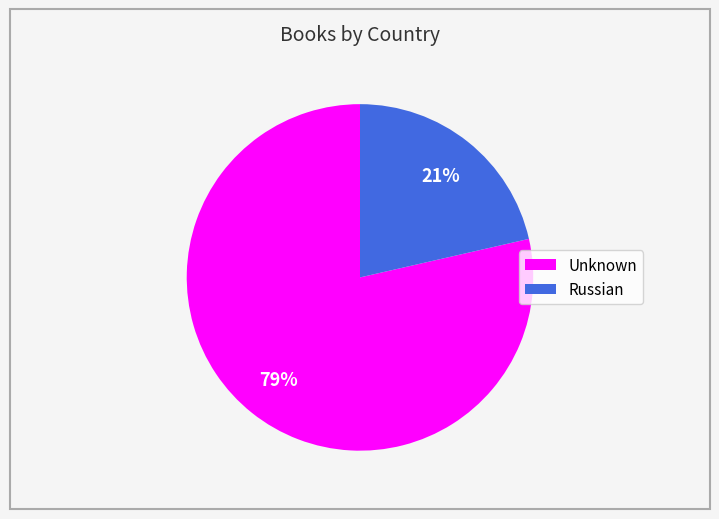

To the nearest percent, what is the combined percentage of Russian and Unknown?

100%